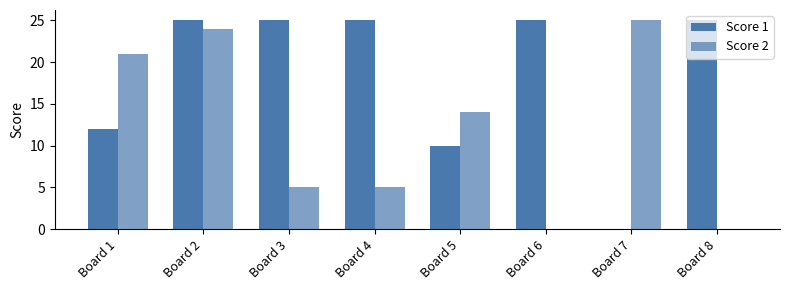

How many series are shown in this chart?

2